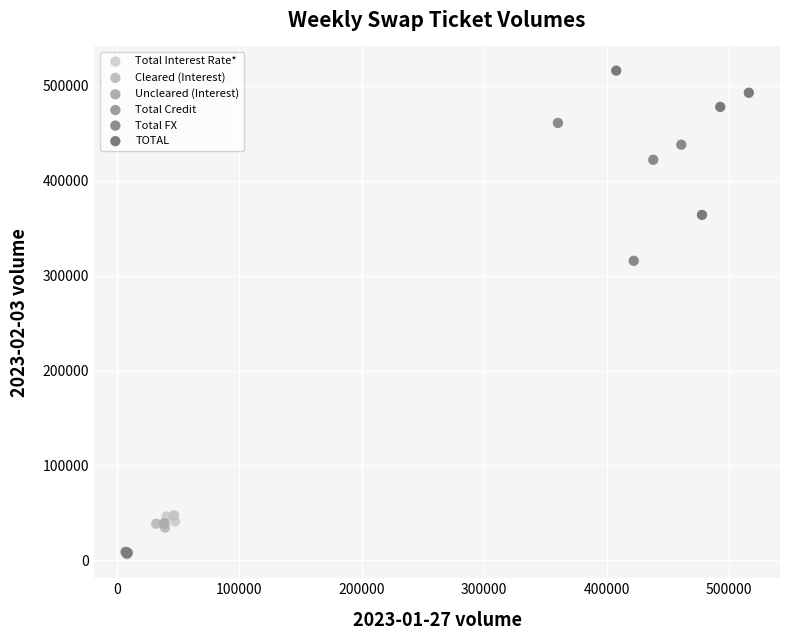

What are all the series names shown in the legend?

Total Interest Rate*, Cleared (Interest), Uncleared (Interest), Total Credit, Total FX, TOTAL